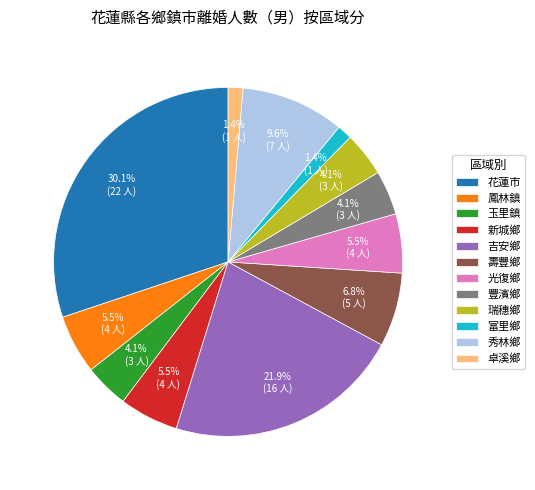

What is the ratio of the value at 玉里鎮 to the value at 壽豐鄉?

0.6